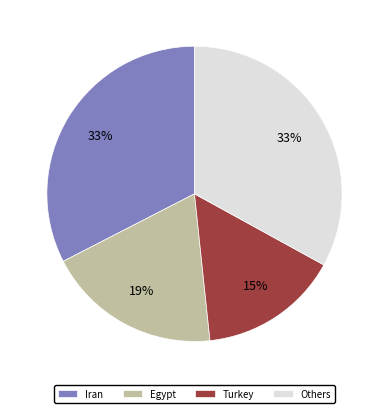

Count the number of slices in the pie.

4